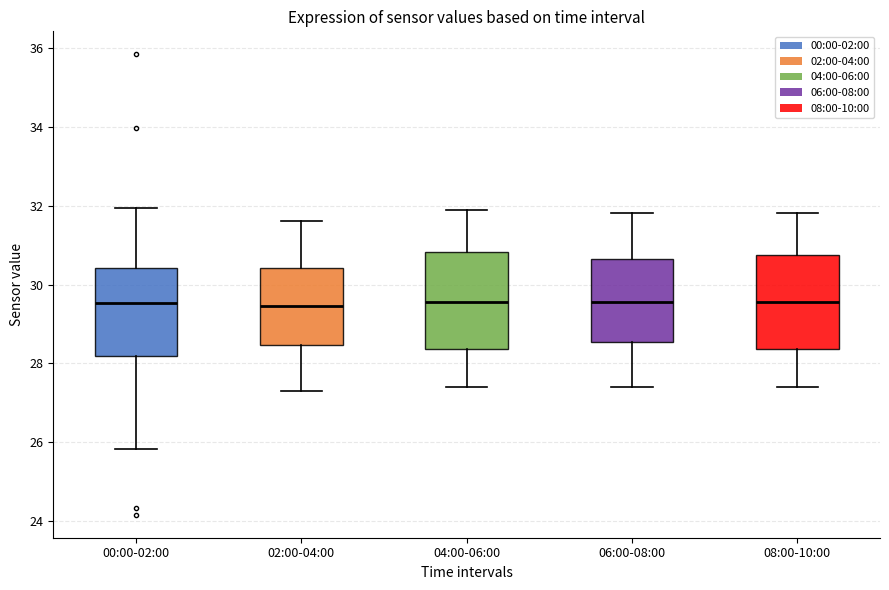

Where does the lower whisker of the box for 00:00-02:00 end on the y-axis? The values are not printed on the chart, so give them approximately, as read against the axis.

25.8